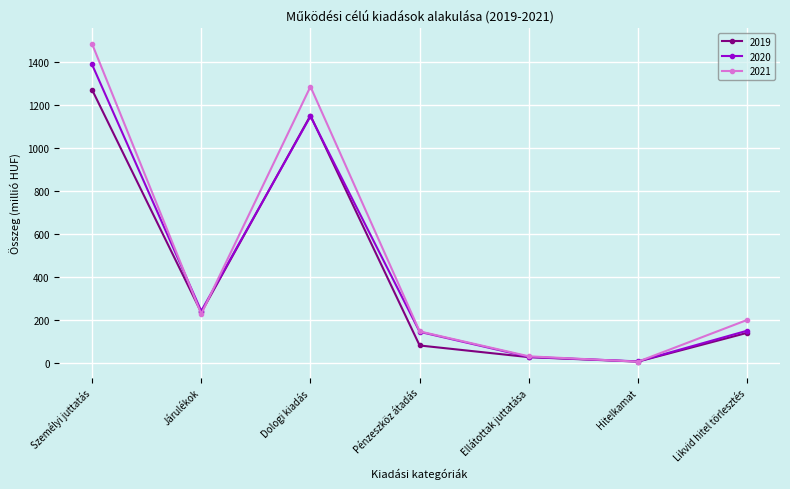

What is the approximate value of 2021 at Dologi kiadás?

1283.9